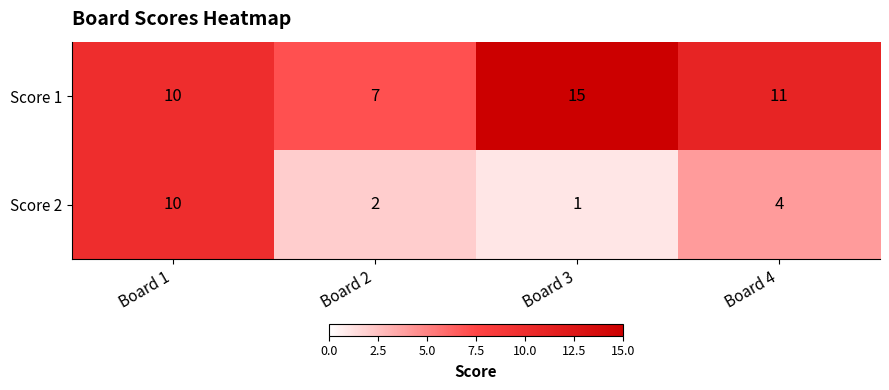

What is the difference between the maximum and minimum values in the Score 2 series?

9